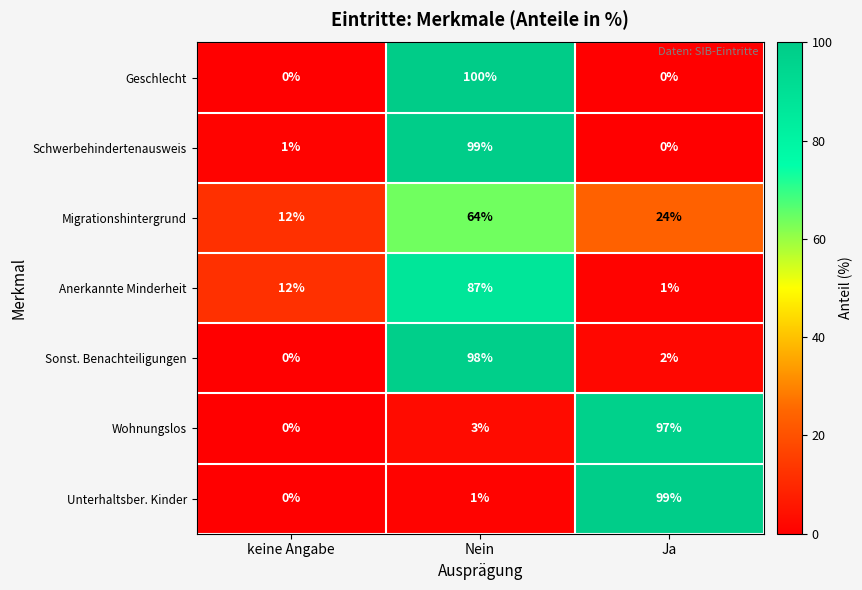

How many Migrationshintergrund values are between 12 and 64?

3